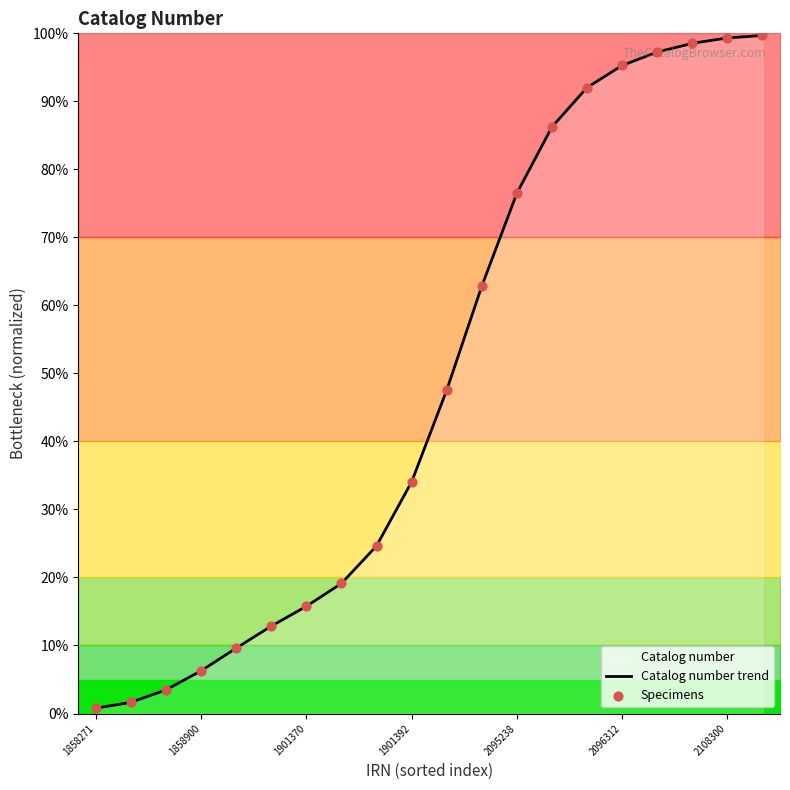

At which category is the sum across all series the highest?

19